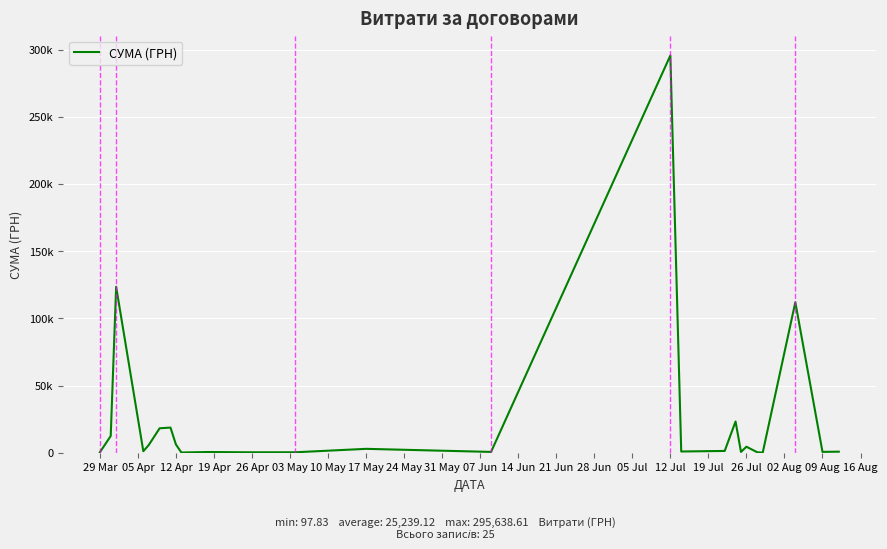

What is the value of the 14th point from the left?

600.0